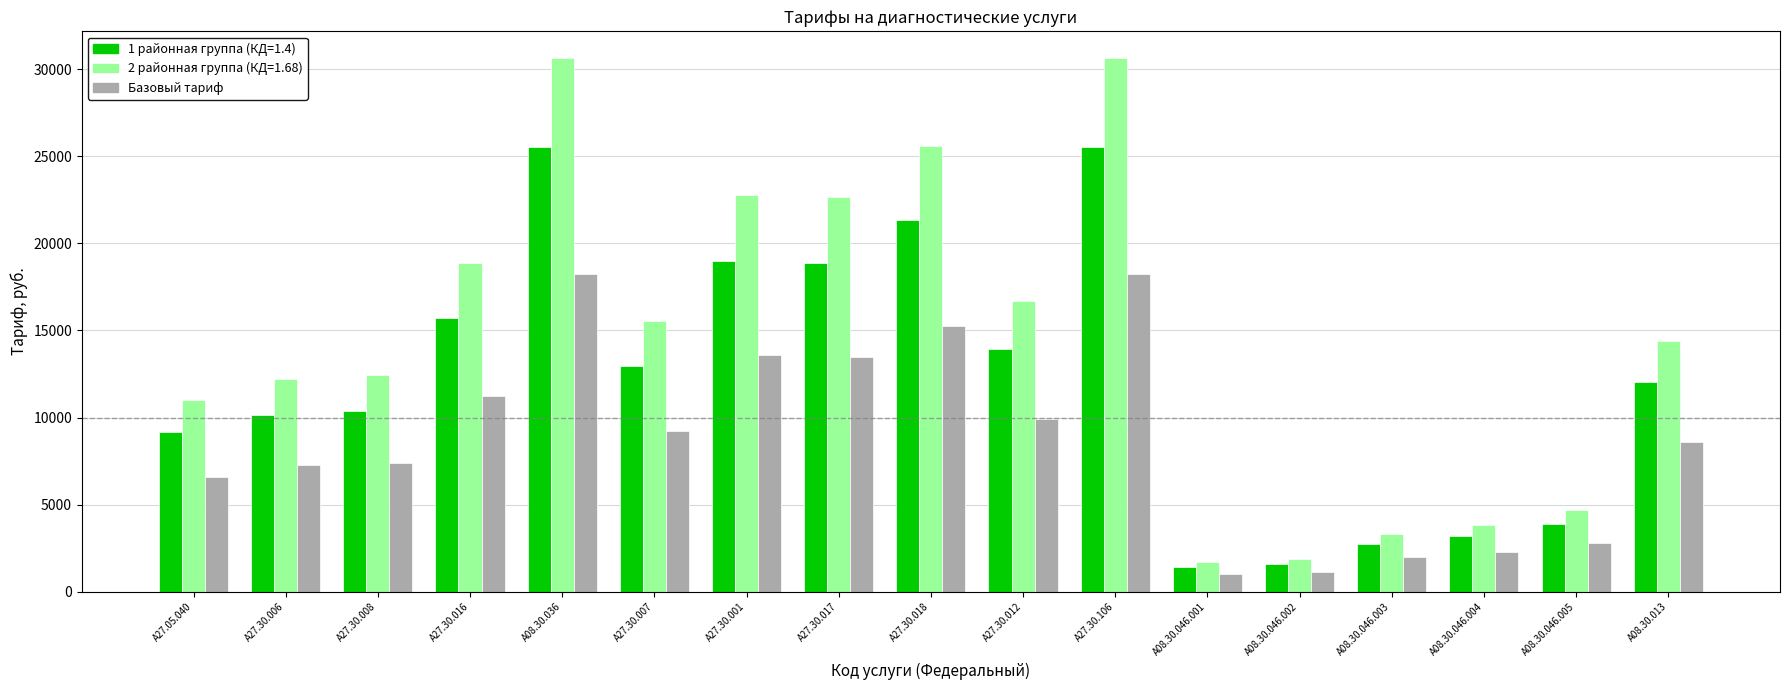

What is the sum of all 2 районная группа (КД=1.68) values?

248942.2